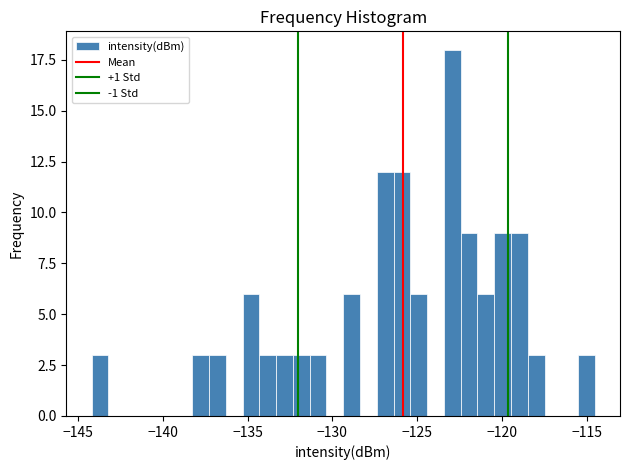

Read against the x-axis, roughly where is the centre of the tallest bar?

-123.0